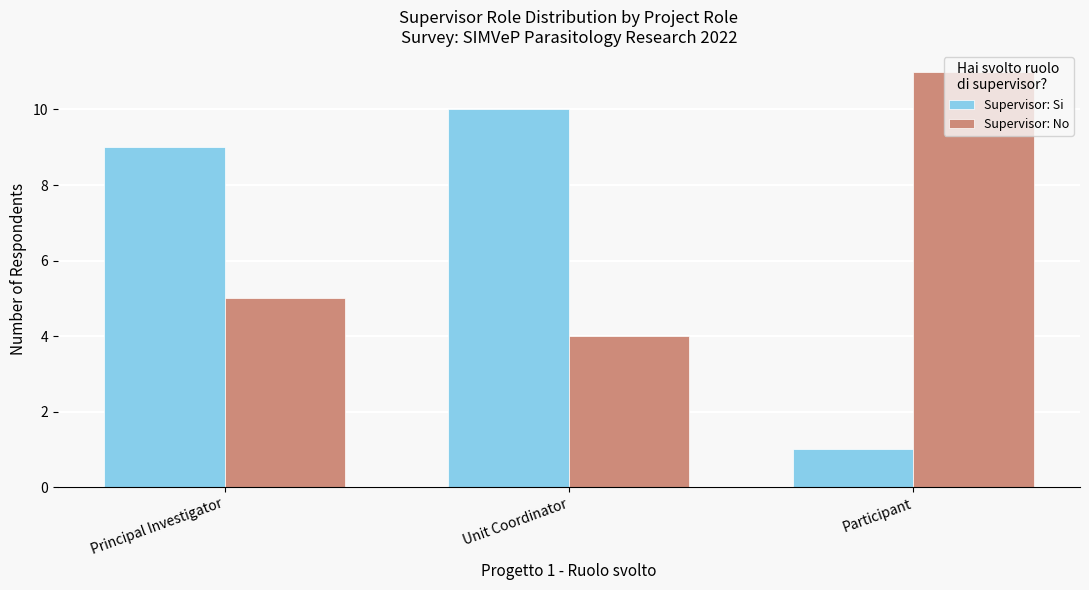

What is the label of the 3rd bar from the right?

Principal Investigator